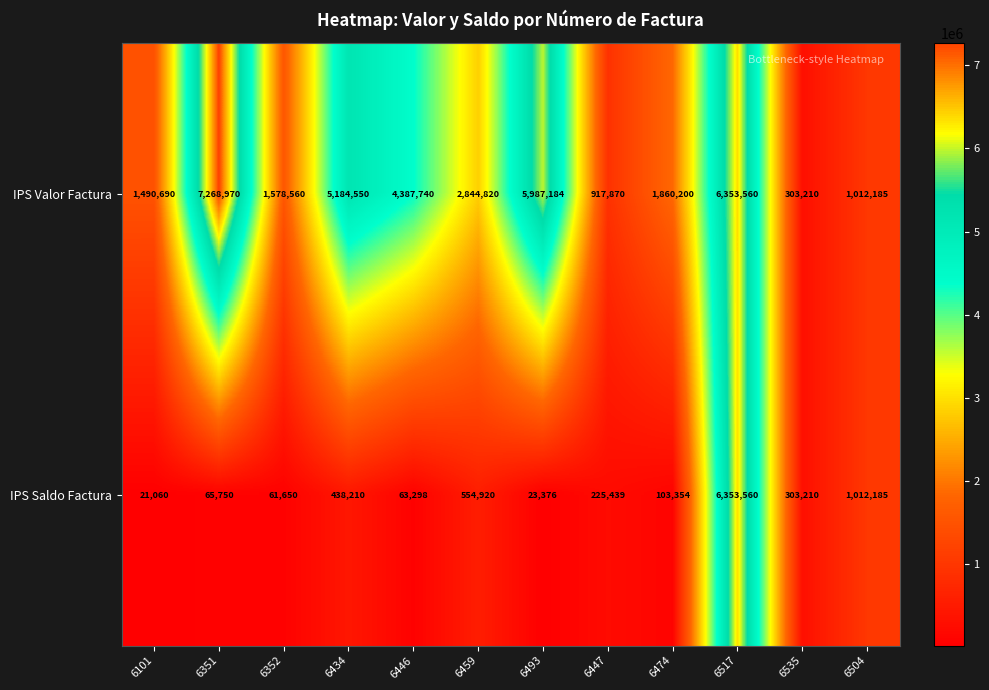

What is the greatest value displayed?

7268970